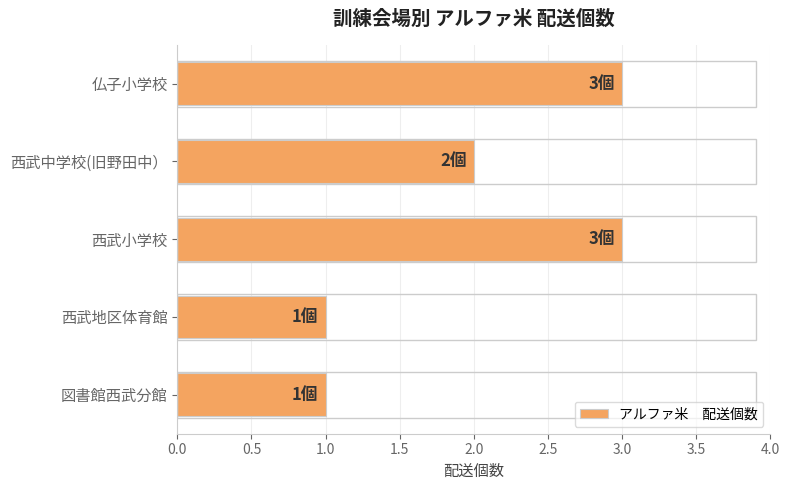

What is the greatest value displayed?

3